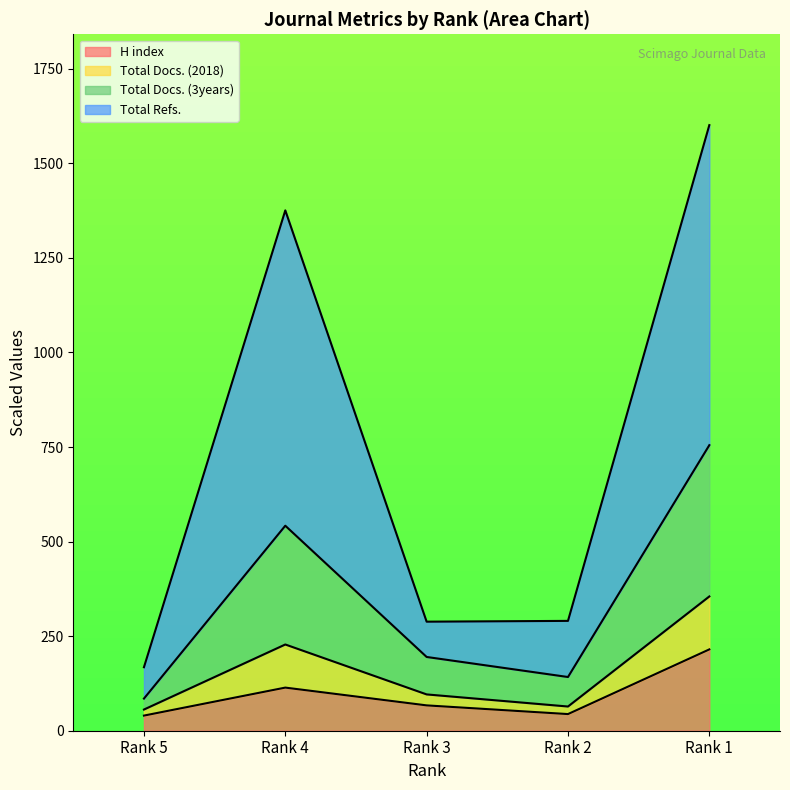

At which label does H index reach its peak?

Rank 1